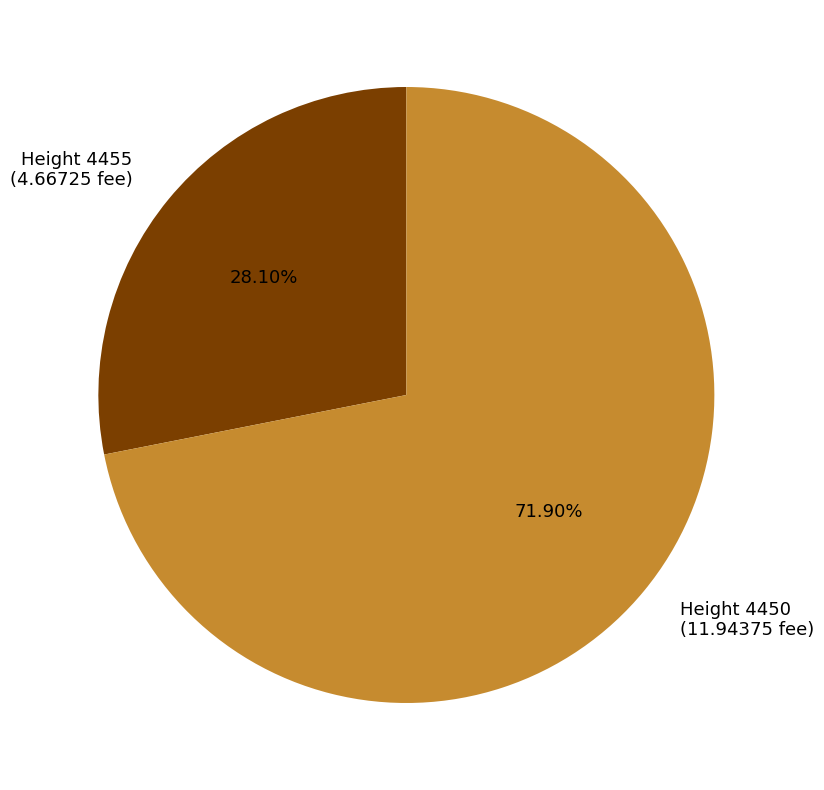

How many segments does this pie chart have?

2